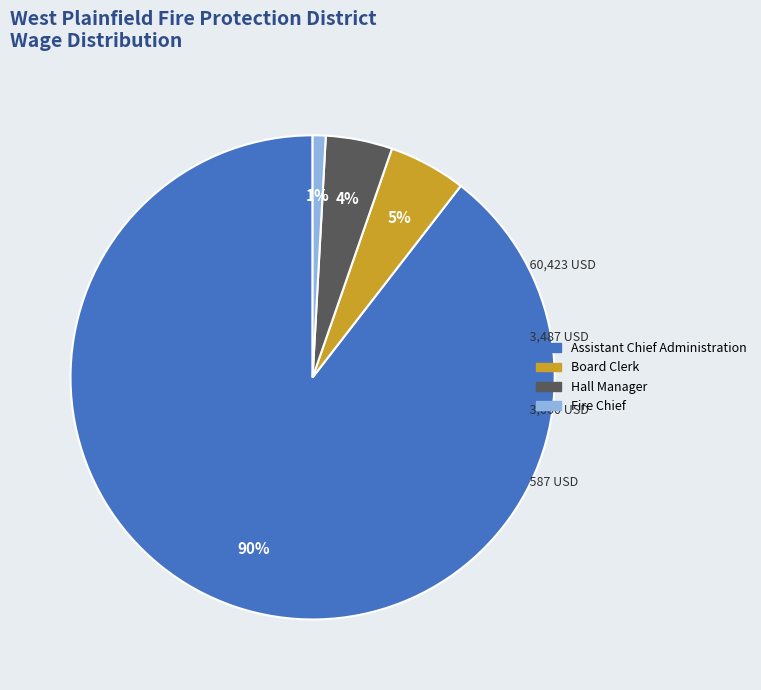

What is the smallest slice in the pie chart?

Fire Chief